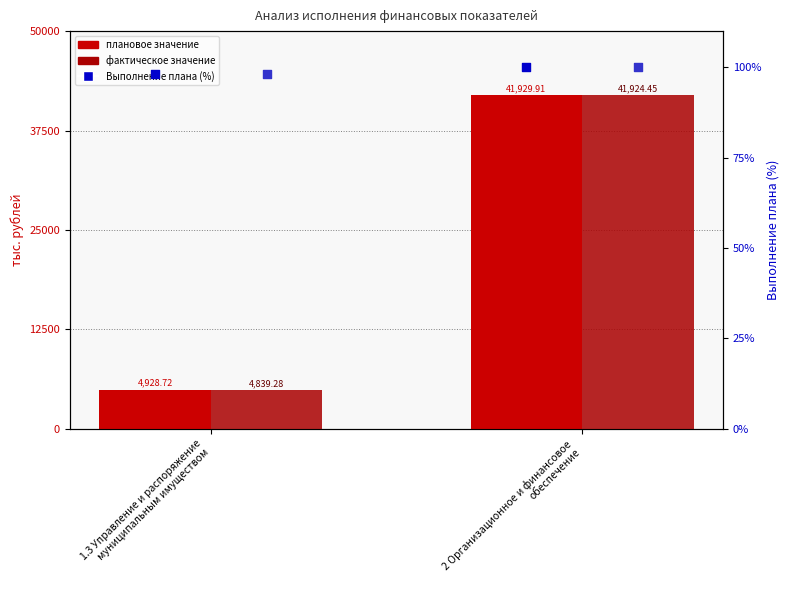

What are all the series names shown in the legend?

плановое значение, фактическое значение, Выполнение плана (%)